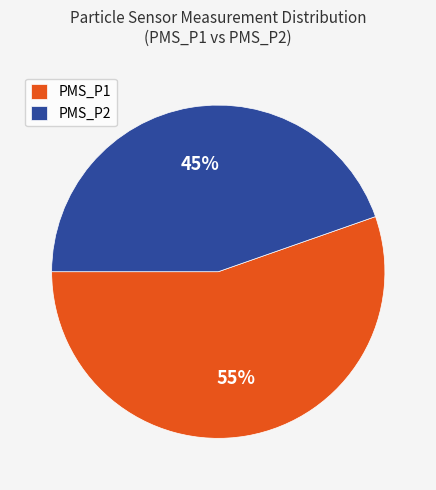

To the nearest percent, what is the difference between the PMS_P2 and PMS_P1 slice percentages?

10%